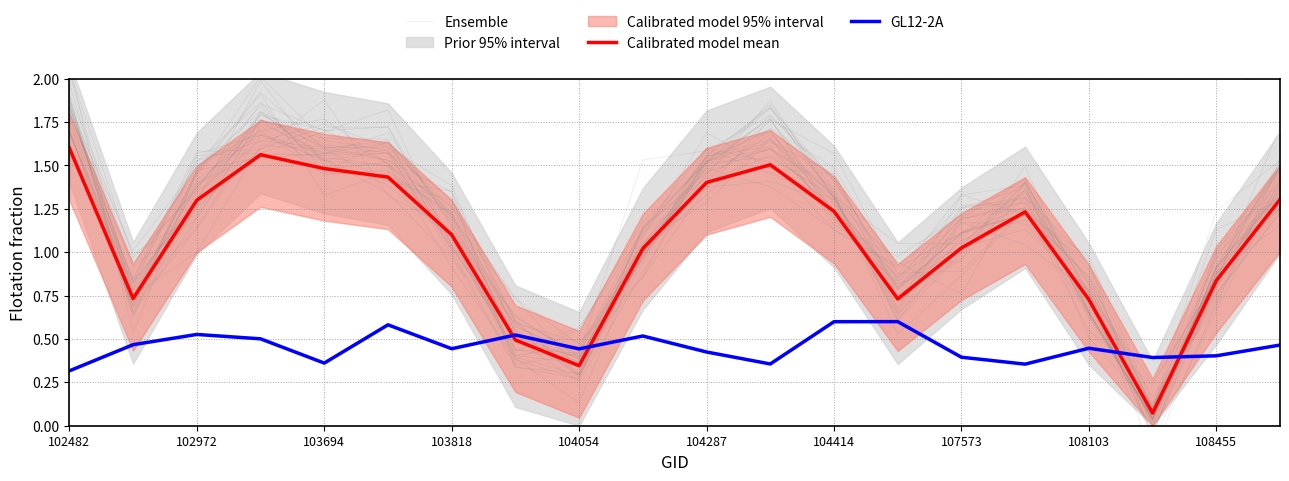

True or false: Ensemble and Calibrated model mean cross at least once.

True